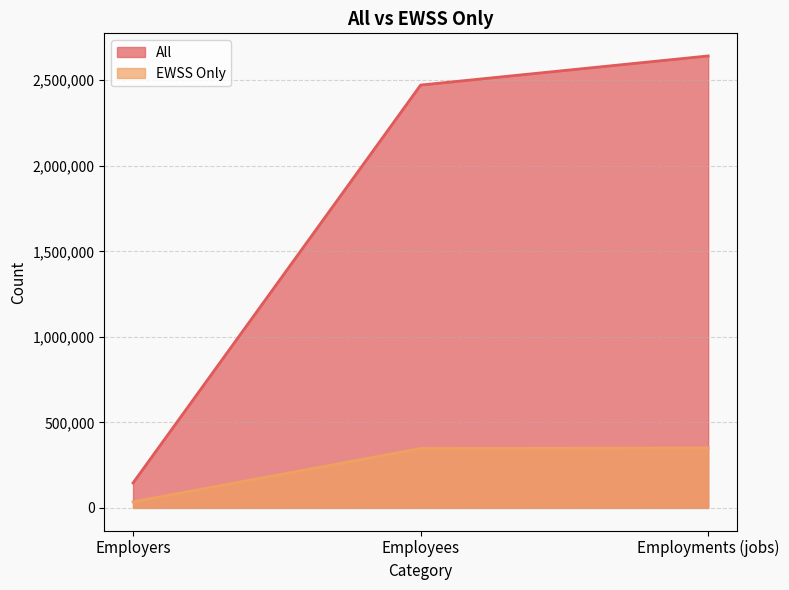

Rank the series at Employees from highest to lowest value.

All, EWSS Only